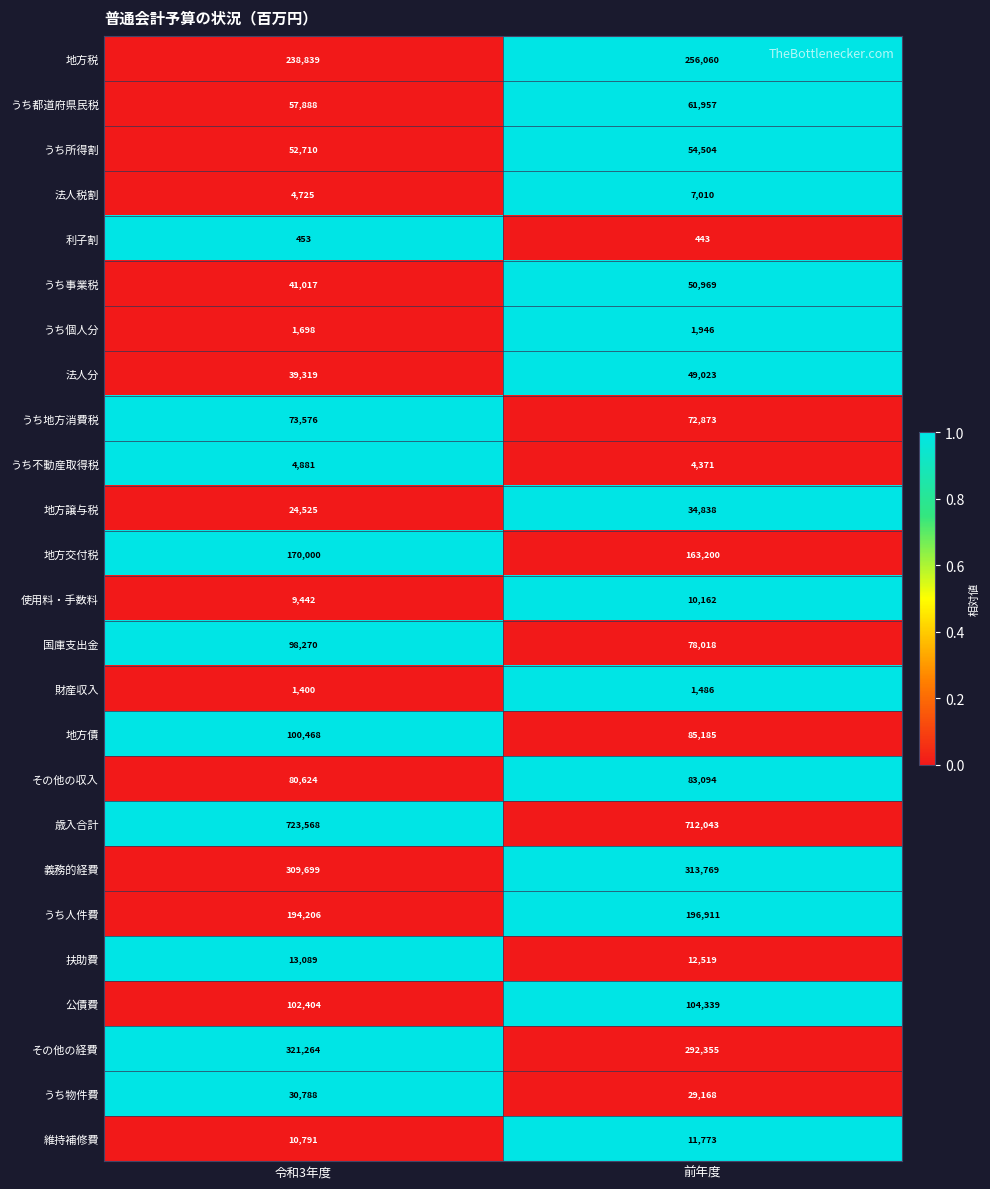

At which category does the chart reach its minimum across all series?

前年度